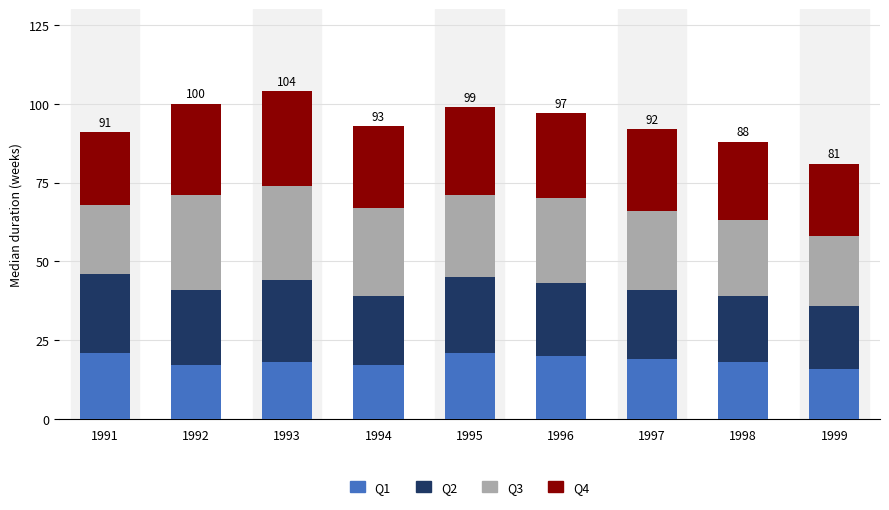

What is the lowest value of the Q1 series?

16